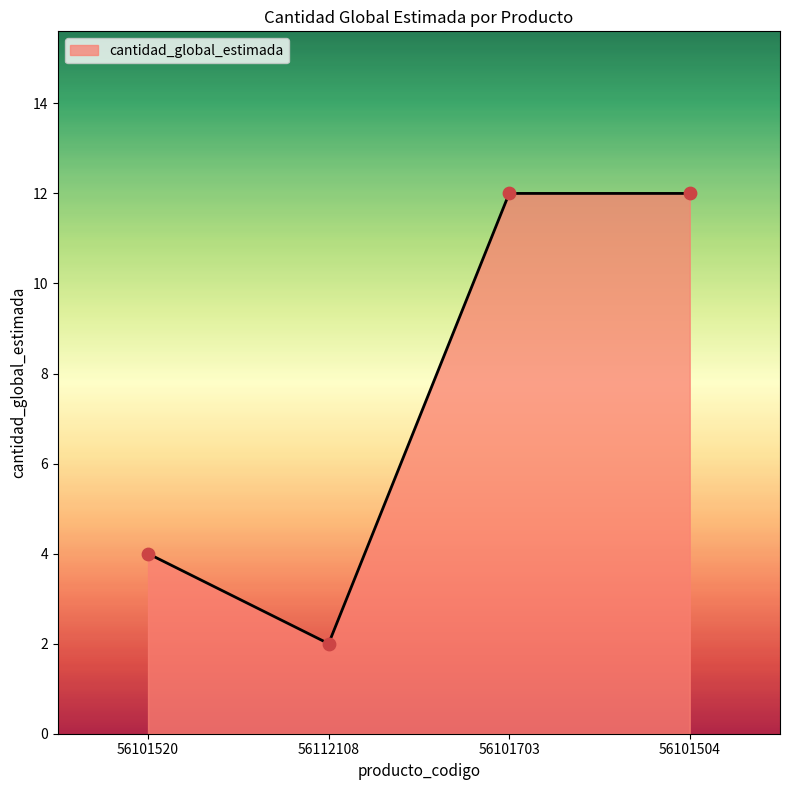

Between 56101520 and 56112108, which is larger?

56101520